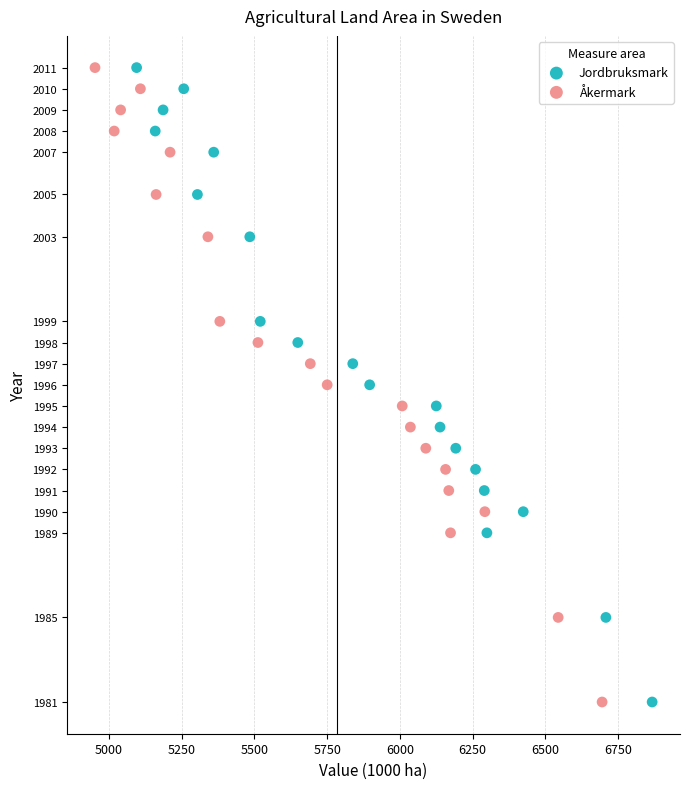

What are all the series names shown in the legend?

Jordbruksmark, Åkermark